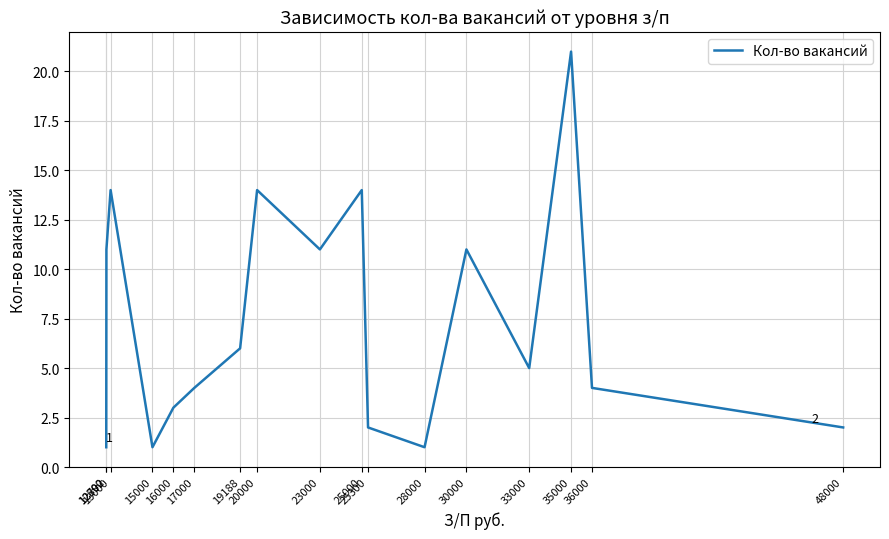

What is the sum of the values at 23000 and 48000?

13